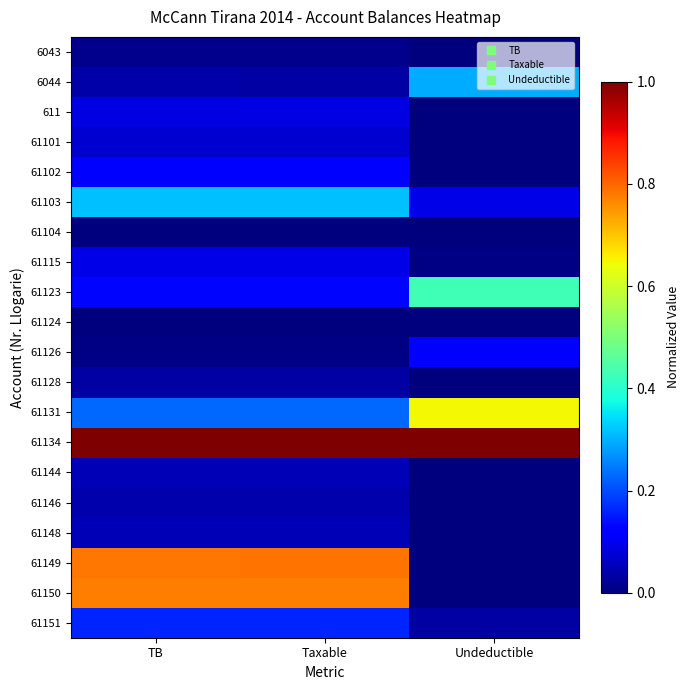

Reading right to left, what are all the values shown in this chart?

6043: Undeductible=0.0	Taxable=0.0	TB=0.0
6044: Undeductible=0.3	Taxable=0.0	TB=0.0
611: Undeductible=0.0	Taxable=0.1	TB=0.1
61101: Undeductible=0.0	Taxable=0.1	TB=0.1
61102: Undeductible=0.0	Taxable=0.1	TB=0.1
61103: Undeductible=0.1	Taxable=0.3	TB=0.3
61104: Undeductible=0.0	Taxable=0.0	TB=0.0
61115: Undeductible=0.0	Taxable=0.1	TB=0.1
61123: Undeductible=0.4	Taxable=0.1	TB=0.1
61124: Undeductible=0.0	Taxable=0.0	TB=0.0
61126: Undeductible=0.1	Taxable=0.0	TB=0.0
61128: Undeductible=0.0	Taxable=0.0	TB=0.0
61131: Undeductible=0.6	Taxable=0.2	TB=0.2
61134: Undeductible=1.0	Taxable=1.0	TB=1.0
61144: Undeductible=0.0	Taxable=0.0	TB=0.0
61146: Undeductible=0.0	Taxable=0.0	TB=0.0
61148: Undeductible=0.0	Taxable=0.0	TB=0.0
61149: Undeductible=0.0	Taxable=0.8	TB=0.8
61150: Undeductible=0.0	Taxable=0.8	TB=0.8
61151: Undeductible=0.0	Taxable=0.2	TB=0.2